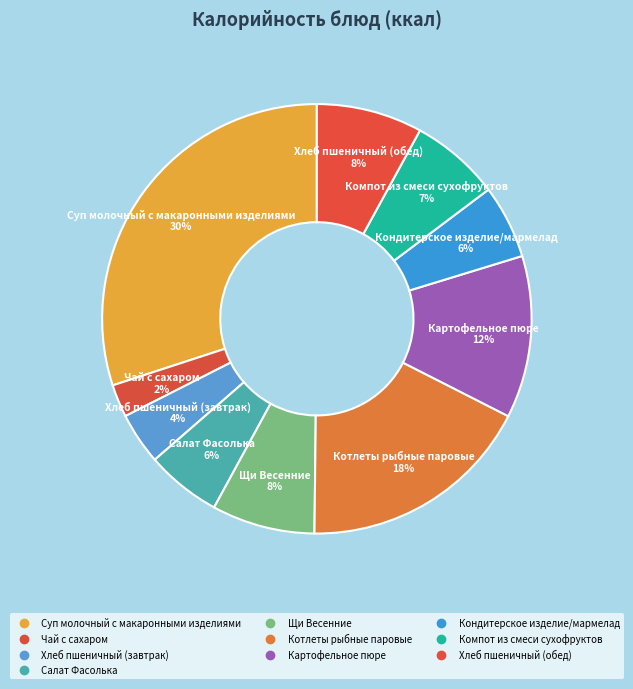

To the nearest percent, what portion does Компот из смеси сухофруктов represent?

7%